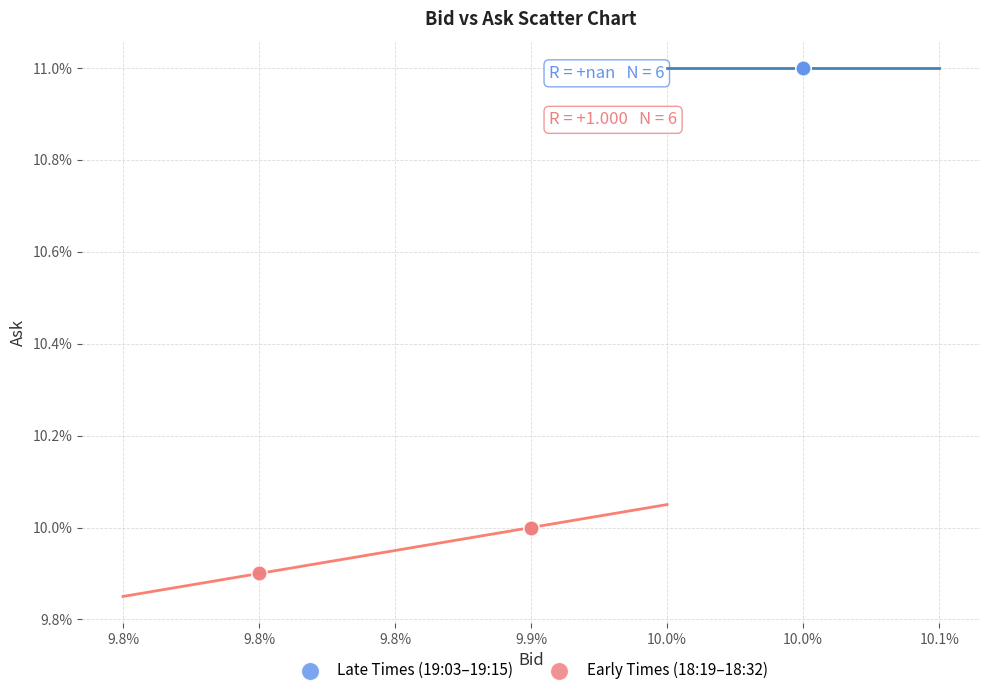

What are all the series names shown in the legend?

Late Times (19:03–19:15), Early Times (18:19–18:32)